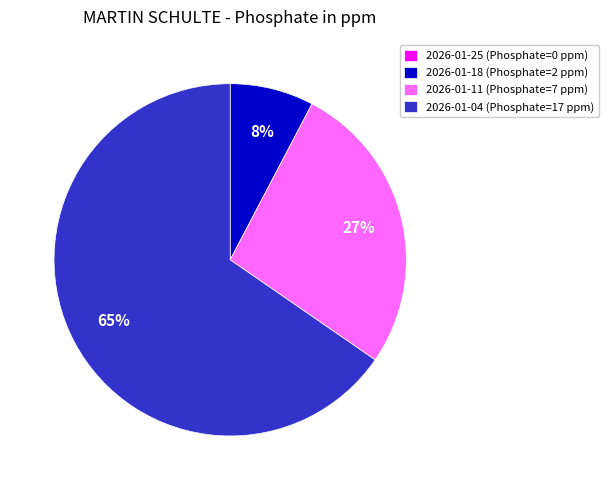

To the nearest percent, what is the combined percentage of 2026-01-18 and 2026-01-11?

35%